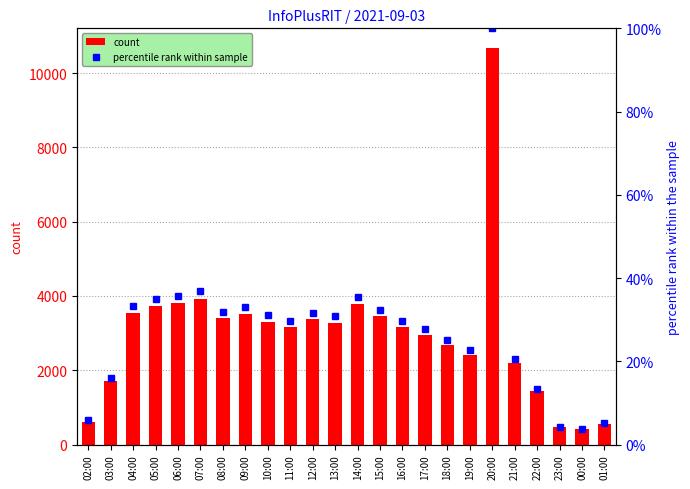

How many data points in count are less than 3284?

12